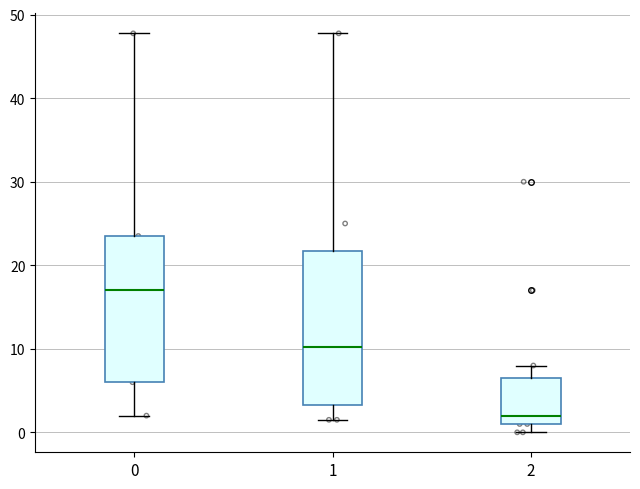

Where does the upper whisker of the box at x = 1 end on the y-axis? The values are not printed on the chart, so give them approximately, as read against the axis.

48